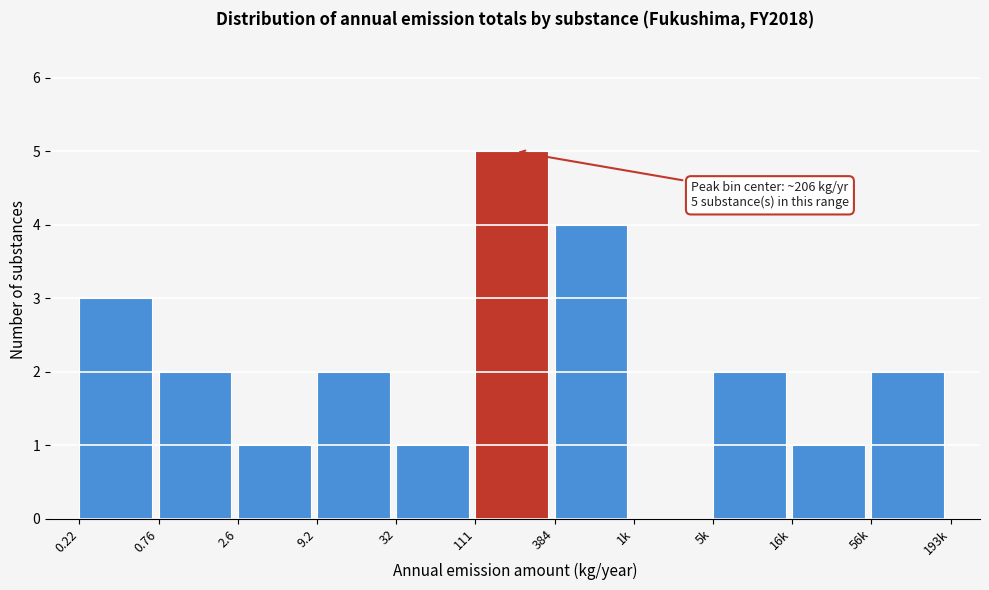

Reading left to right, what are all the values shown in this chart?

0.22=3	0.76=2	2.6=1	9.2=2	32=1	111=5	384=4	1k=0	5k=2	16k=1	56k=2